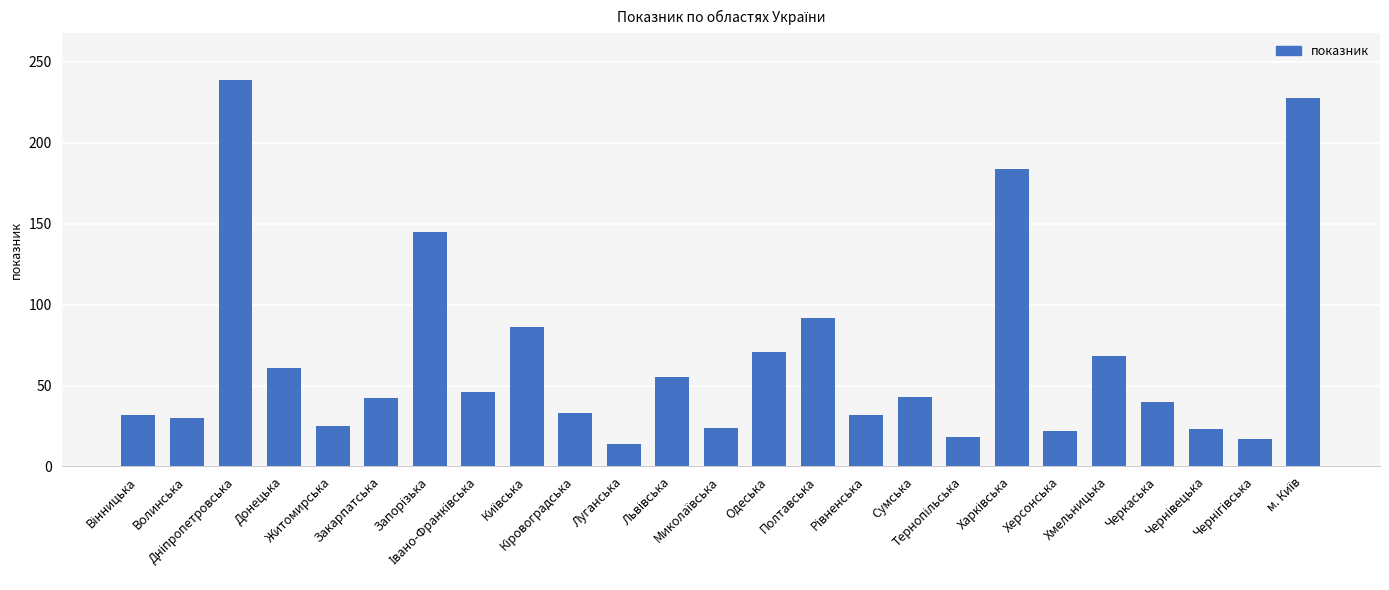

What is the value of the 1st bar from the left?

32